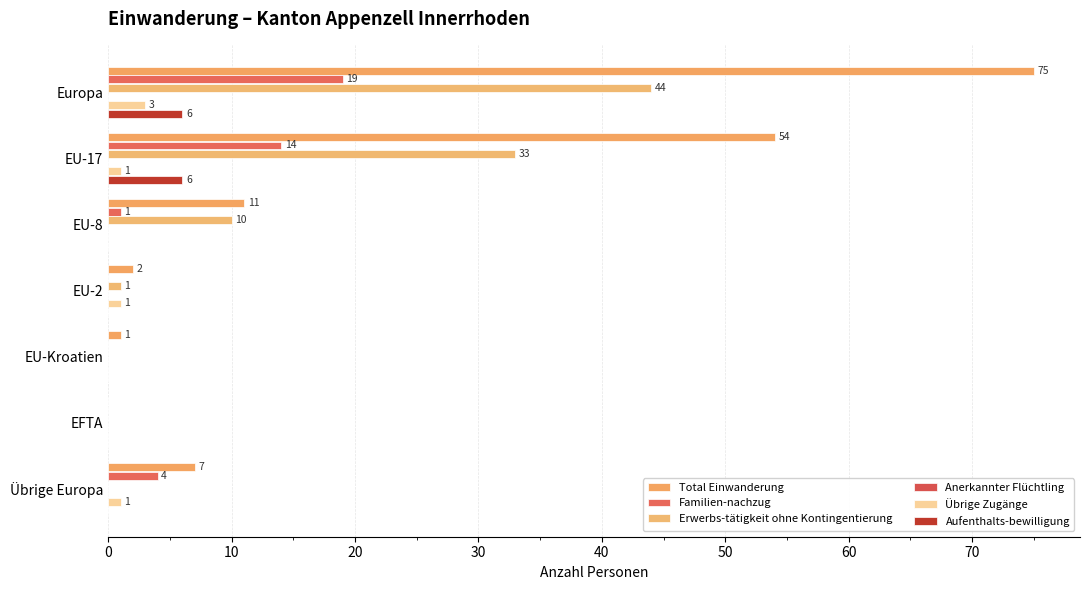

How many positive values does the Übrige Zugänge series have?

4